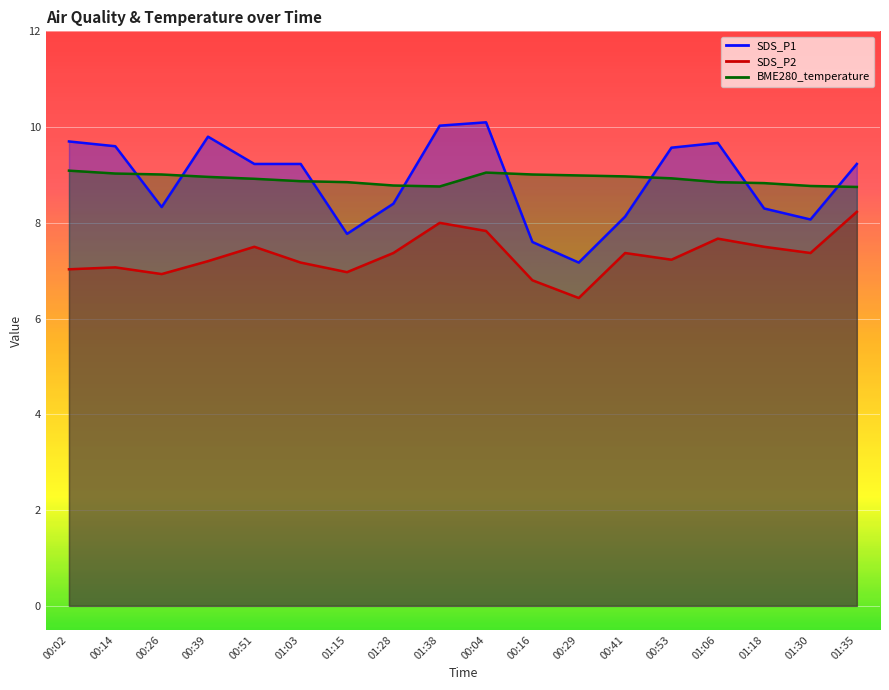

What are all the series names shown in the legend?

SDS_P1, SDS_P2, BME280_temperature